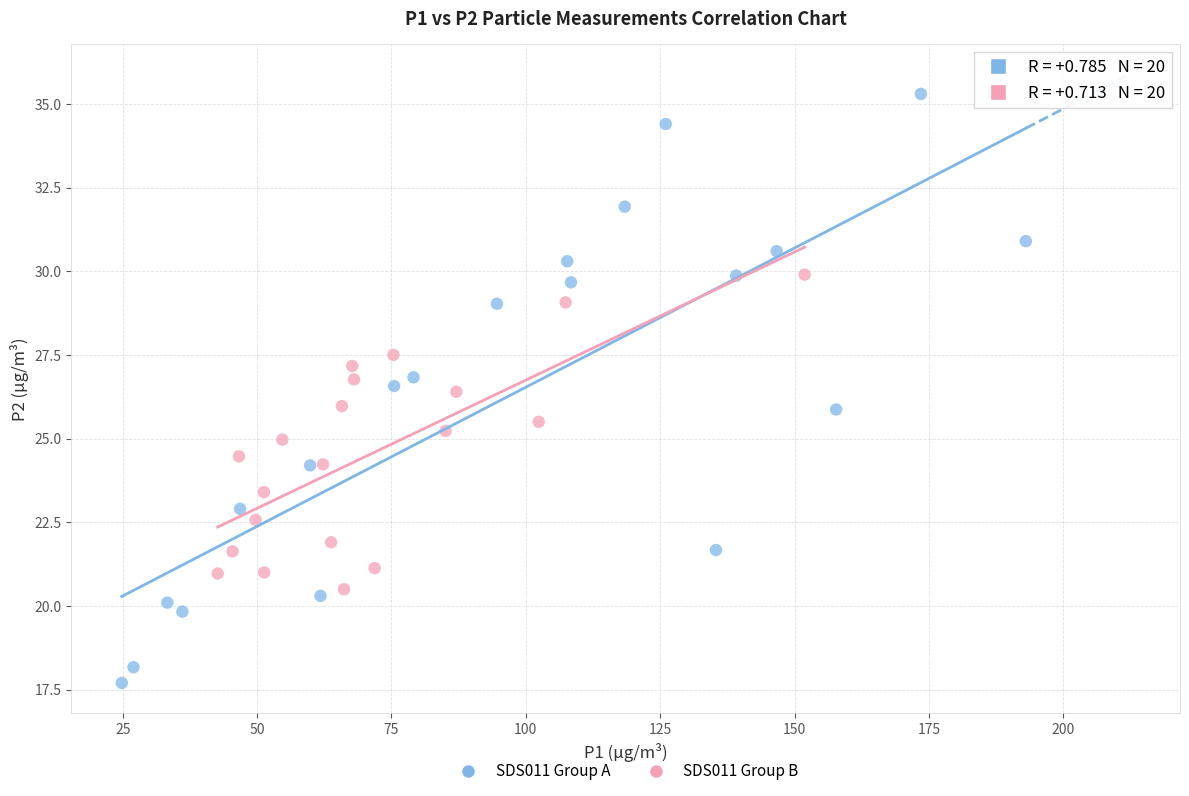

What are all the series names shown in the legend?

SDS011 Group A, SDS011 Group B